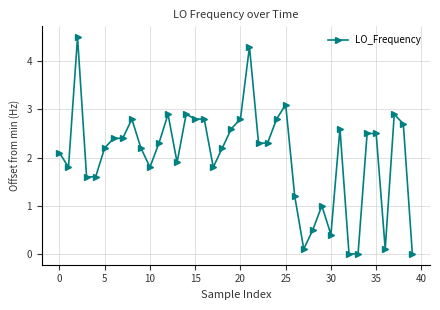

What is the average value?

2.0